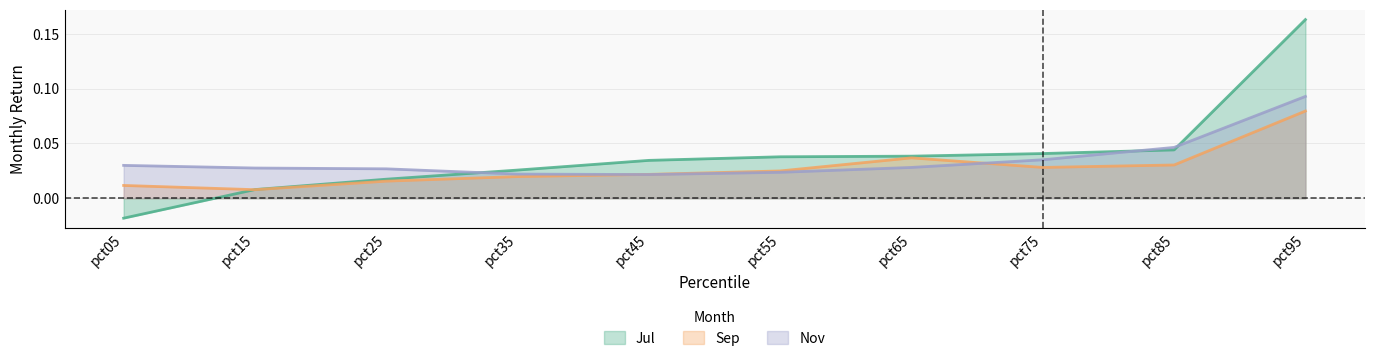

Reading left to right, what are all the values shown in this chart?

Jul: -0.0	0.0	0.0	0.0	0.0	0.0	0.0	0.0	0.0	0.2
Sep: 0.0	0.0	0.0	0.0	0.0	0.0	0.0	0.0	0.0	0.1
Nov: 0.0	0.0	0.0	0.0	0.0	0.0	0.0	0.0	0.0	0.1